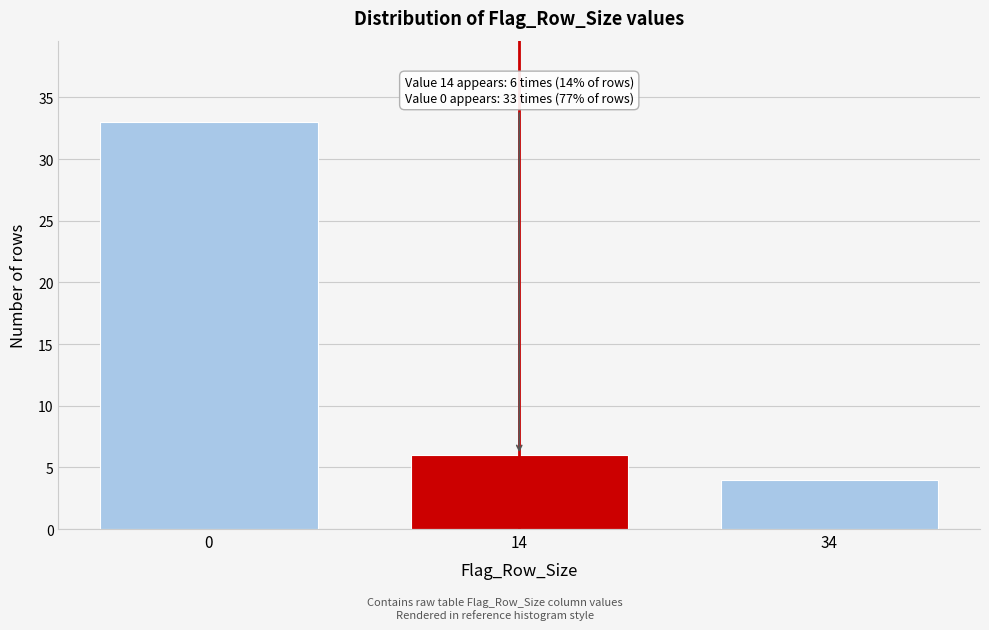

Reading left to right, transcribe all the data shown in this chart.

0=33	14=6	34=4